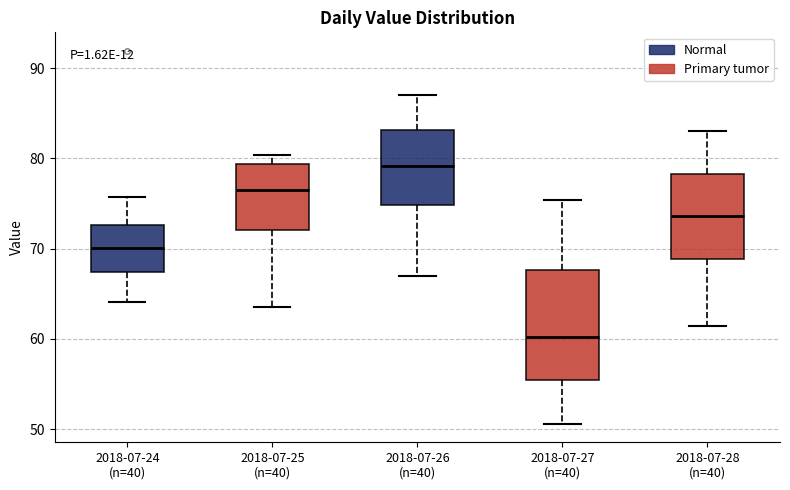

Which box is the tallest, from its lower edge to its upper edge?

2018-07-27 (n=40)